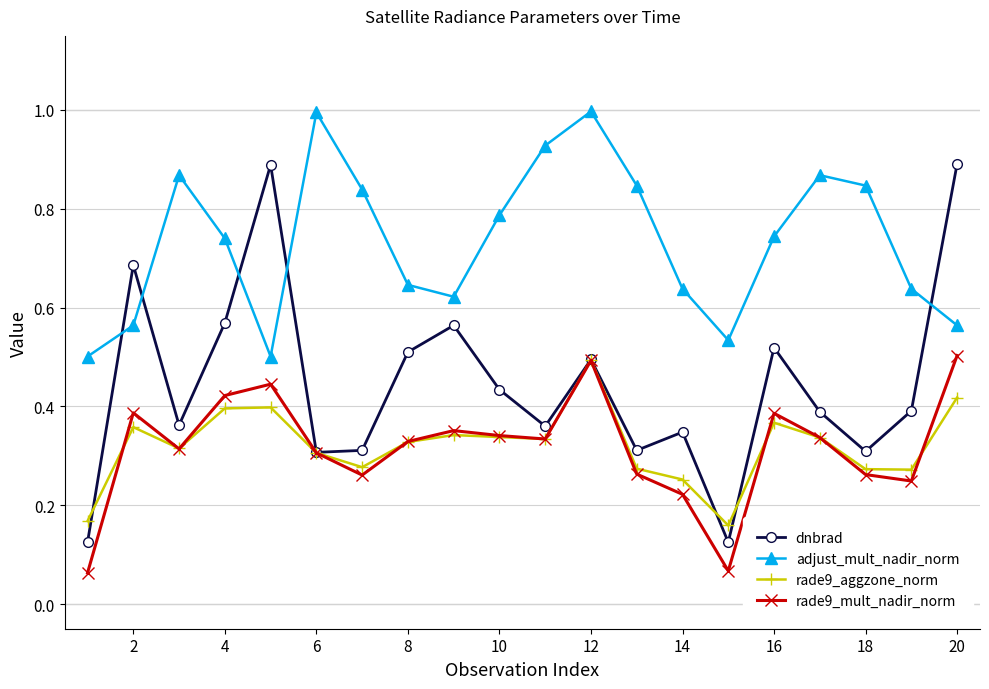

True or false: adjust_mult_nadir_norm has more than 0 points higher than both neighbors.

True